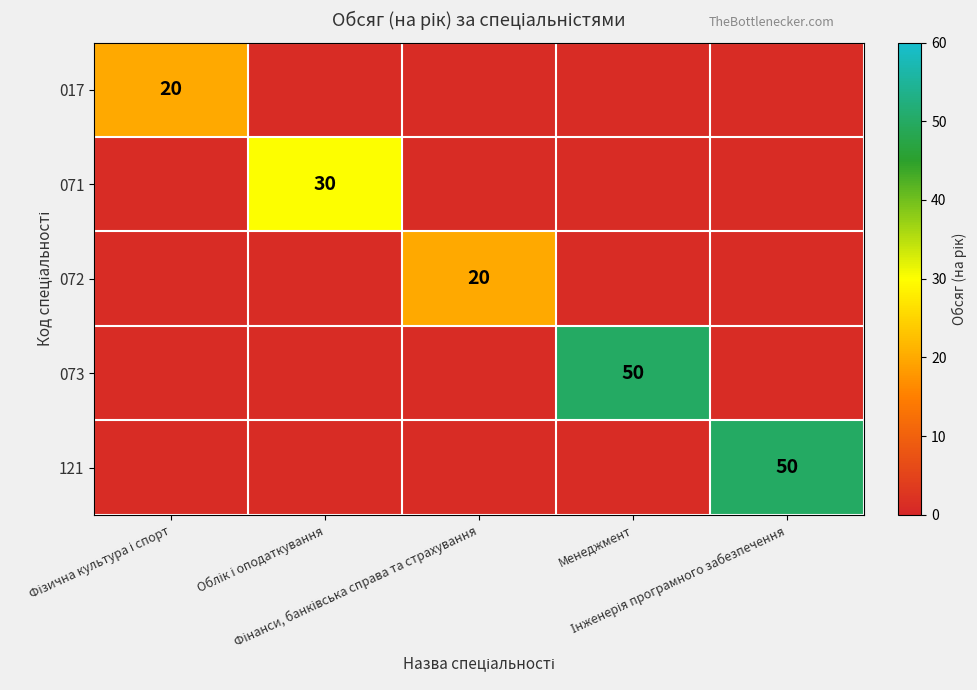

At which label does 071 reach its peak?

Облік і оподаткування